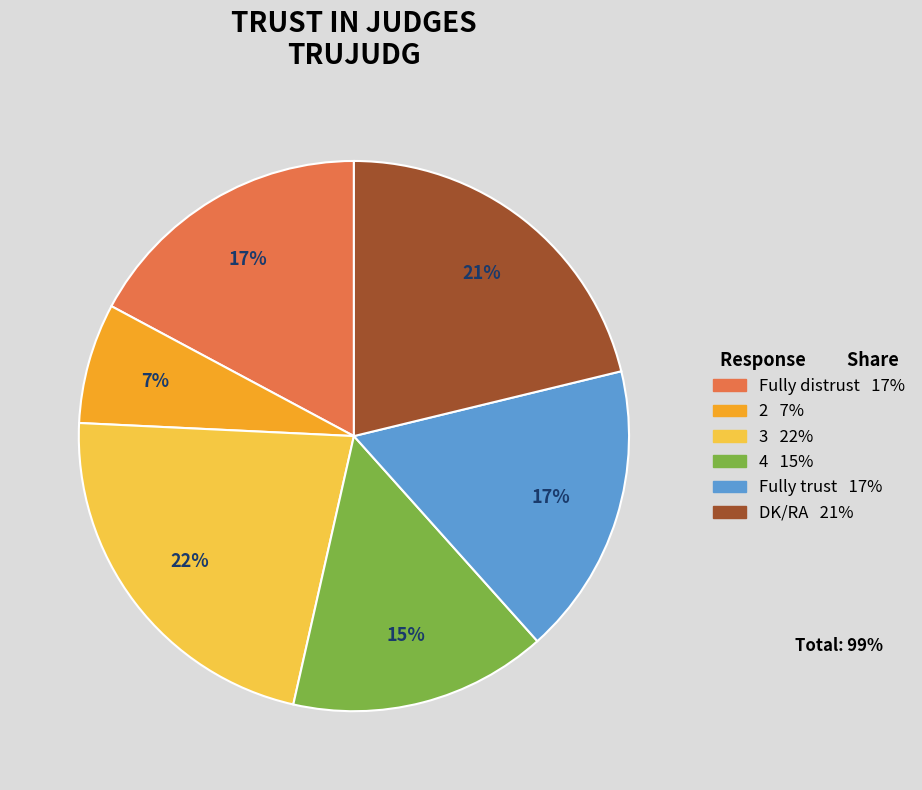

Do 3 and 2 together represent more than half of the pie?

No